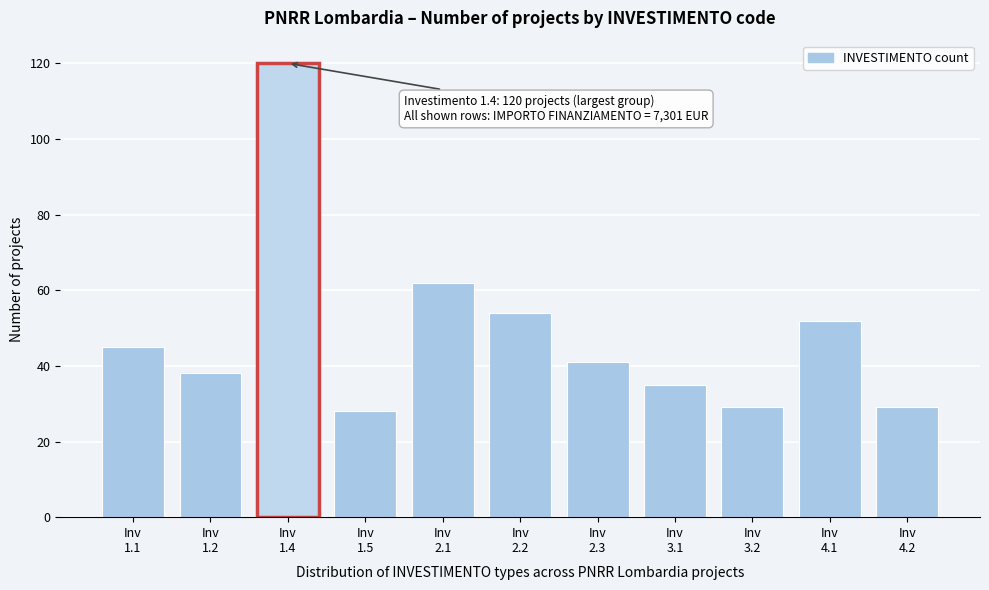

Reading right to left, list all the values displayed in this chart.

29	52	29	35	41	54	62	28	120	38	45